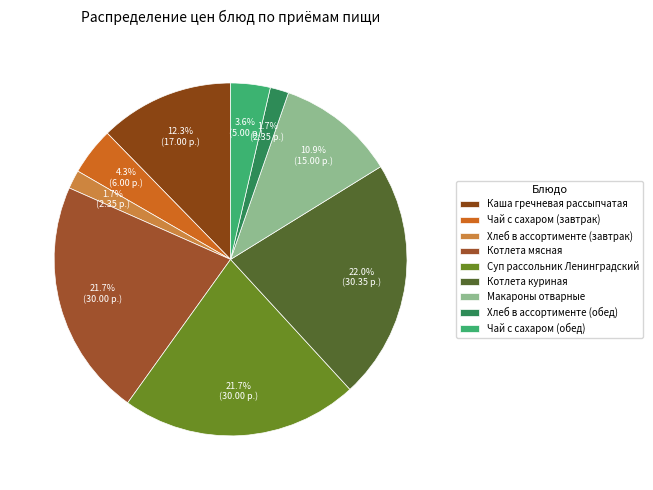

To the nearest percent, what is the difference between the Чай с сахаром (завтрак) and Хлеб в ассортименте (обед) slice percentages?

3%